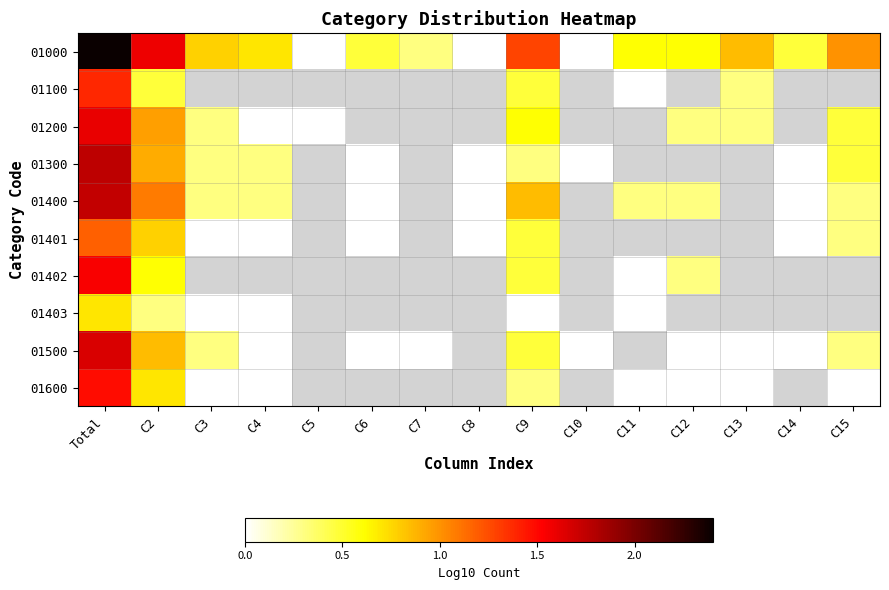

Which series has the largest total across all categories?

01000